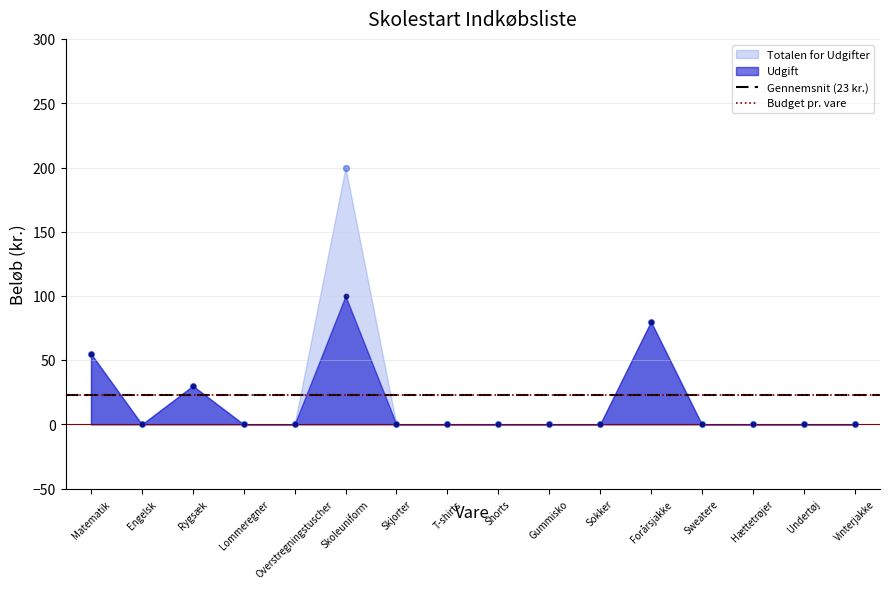

Which series has the largest Y range (max minus min)?

Totalen for Udgifter